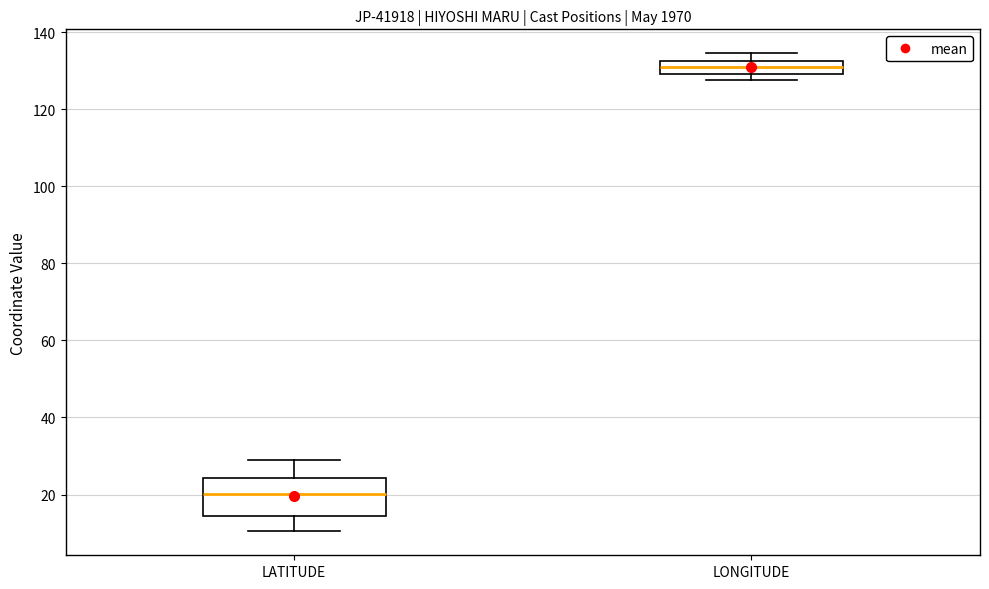

Comparing the boxes themselves (not the whiskers), which one is the tallest?

LATITUDE